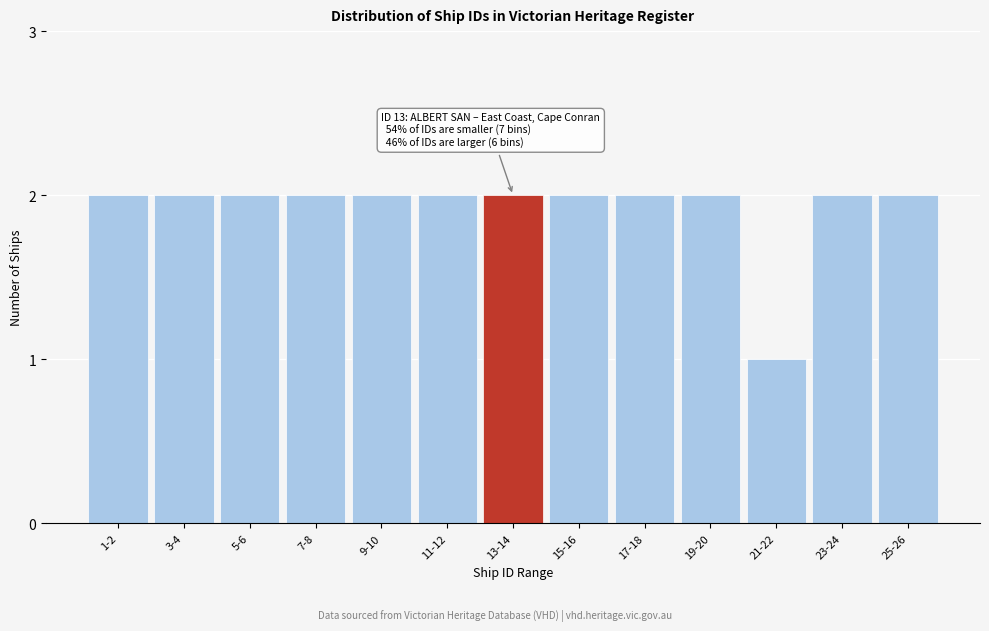

Reading left to right, transcribe all the data shown in this chart.

2	2	2	2	2	2	2	2	2	2	1	2	2